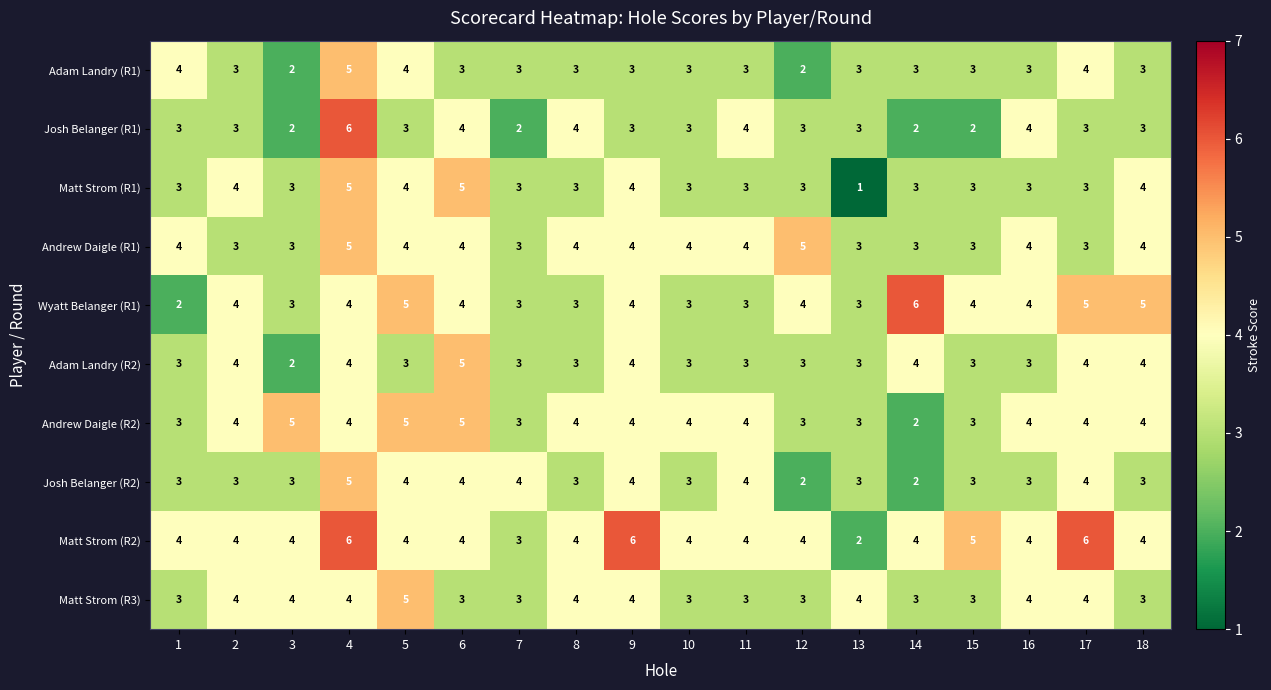

At which category is the sum across all series the highest?

4